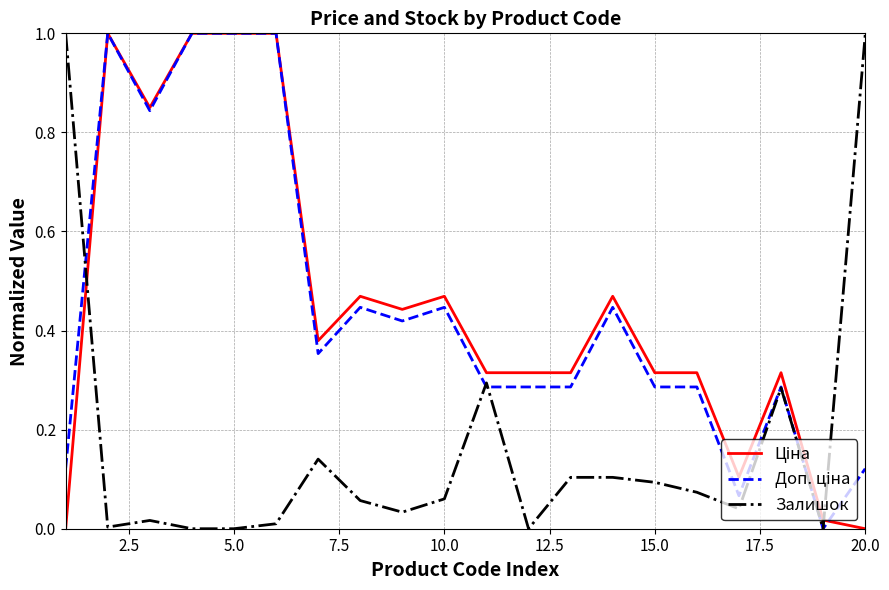

What is the maximum value shown in the chart?

1.0